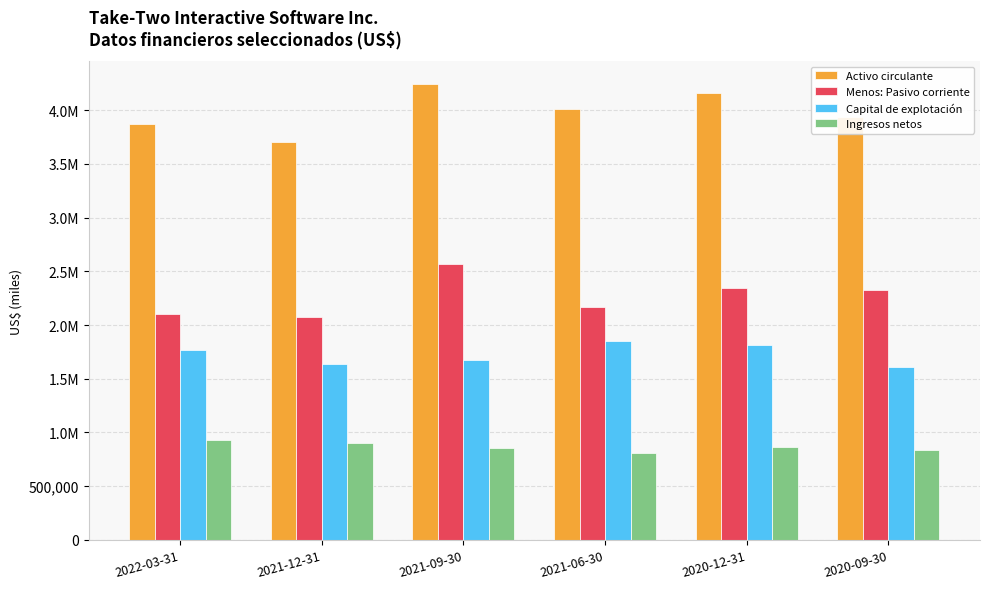

What is the difference between the Activo circulante values at 2021-12-31 and 2020-09-30?

227085